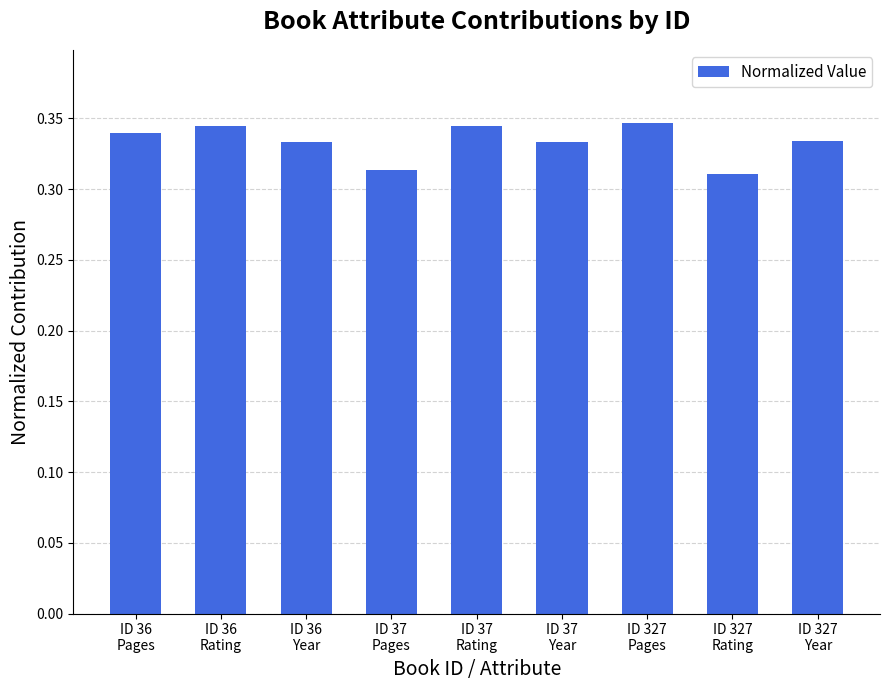

Which label corresponds to the smallest value in the chart?

ID 327
Rating